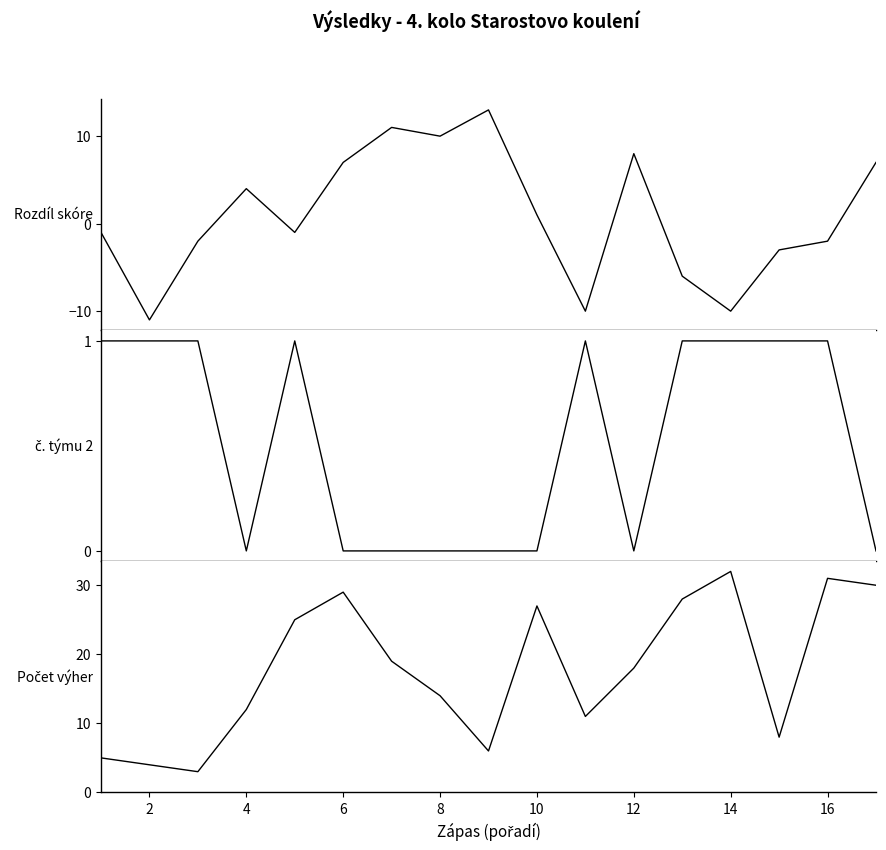

Where is the first local minimum for Rozdíl skóre?

2